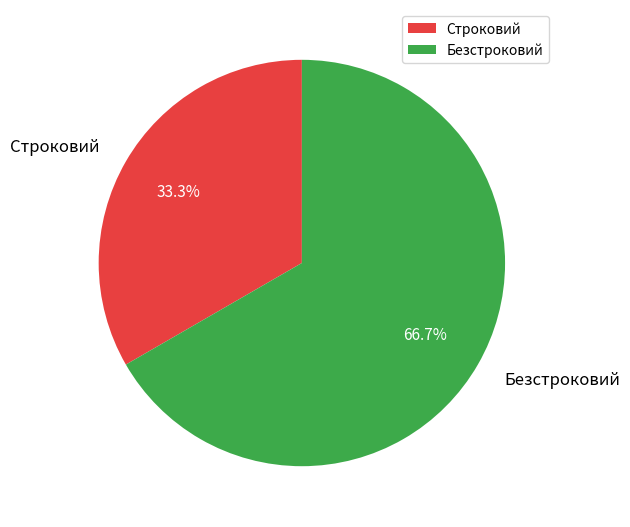

How many segments does this pie chart have?

2